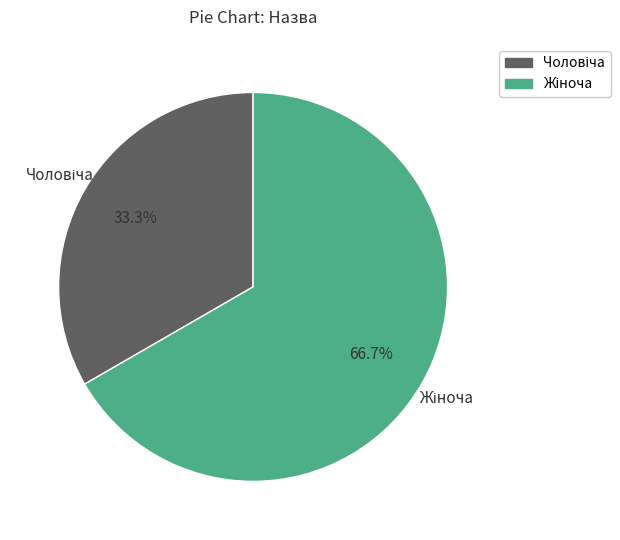

Does any single category account for the majority?

Yes